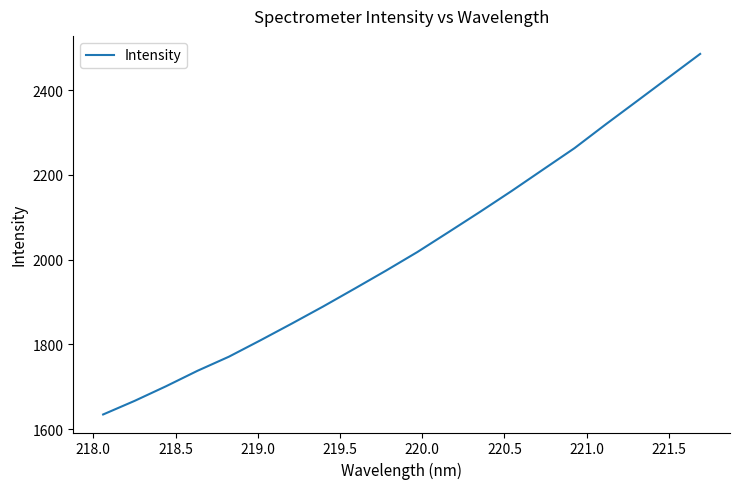

What is the difference between the maximum and minimum values?

850.8